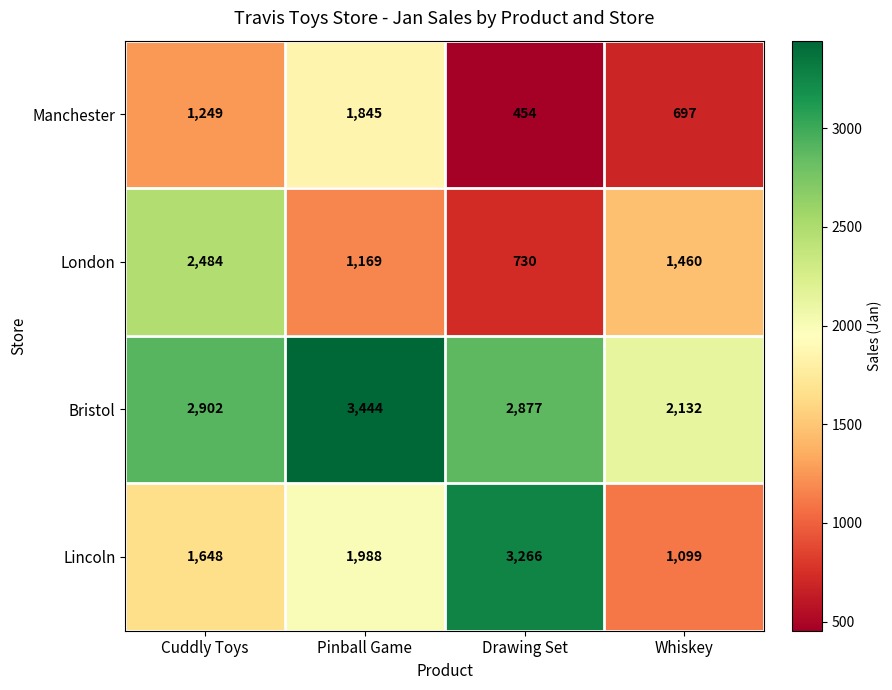

What is the approximate value of London at Cuddly Toys?

2484